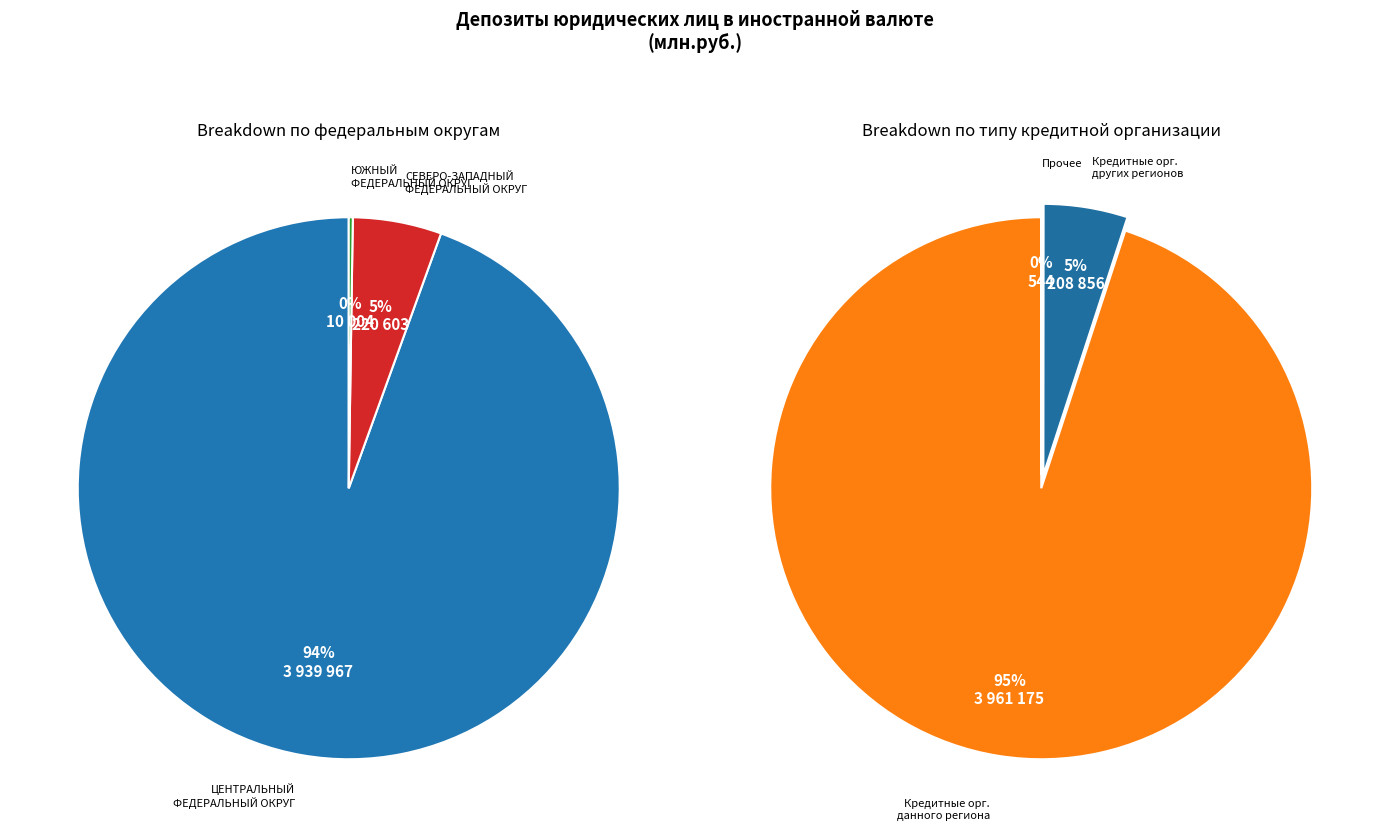

The ЮЖНЫЙ ФЕДЕРАЛЬНЫЙ ОКРУГ slice represents 0% of the pie. True or false?

True